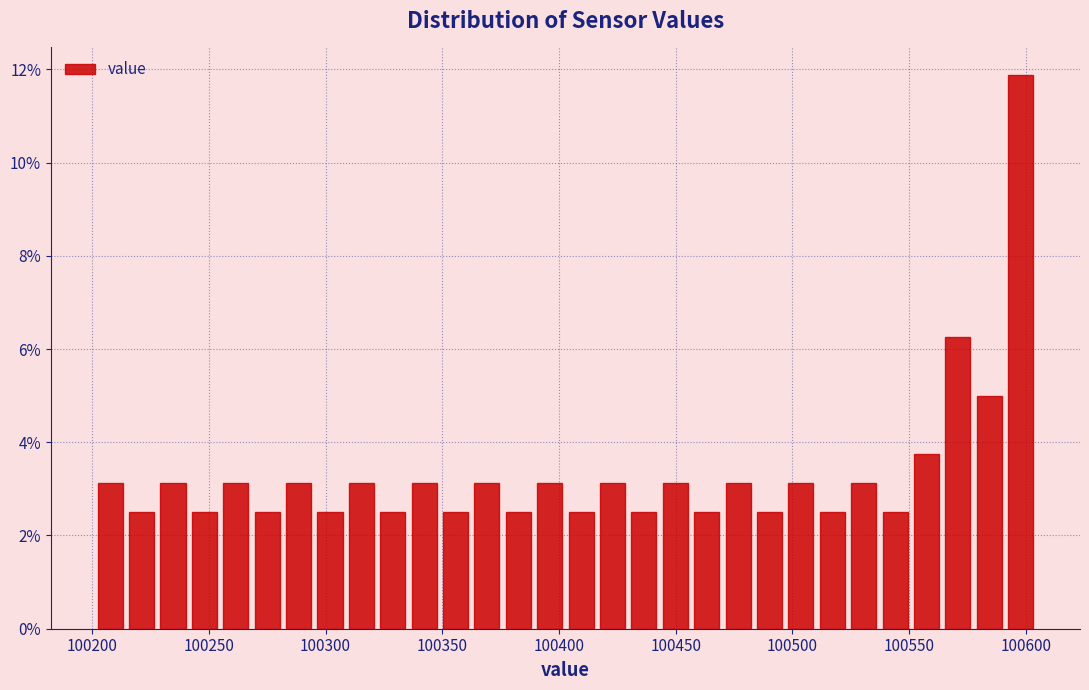

Read against the x-axis, roughly where is the centre of the tallest bar?

100600